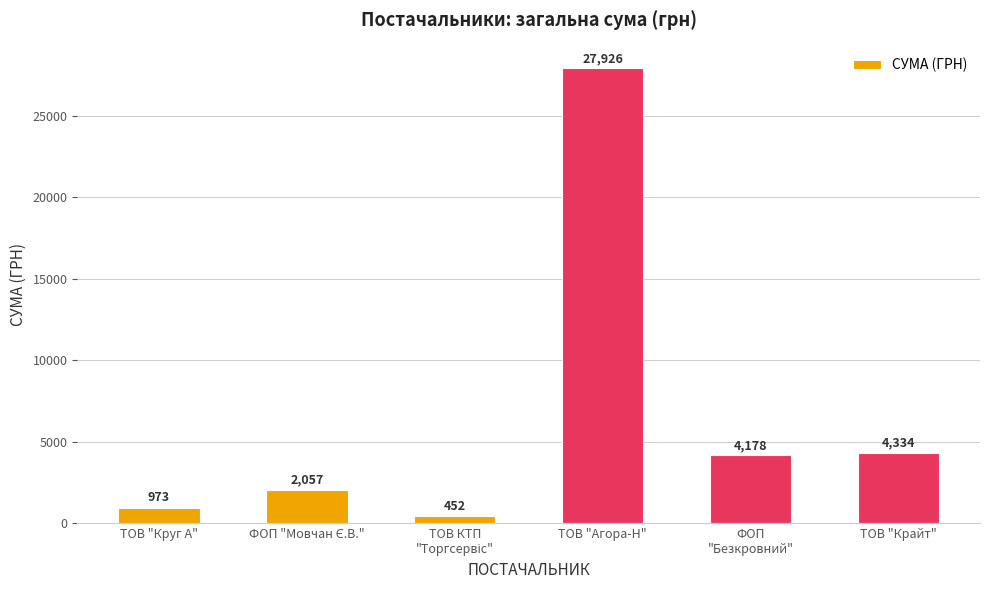

At which label does the data first exceed 4178?

ТОВ "Агора-Н"